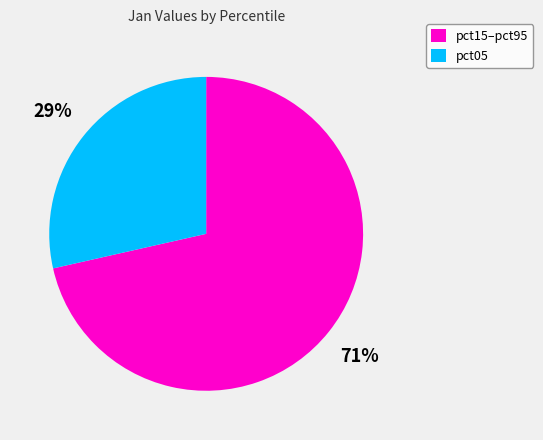

The pct15–pct95 slice represents 78% of the pie. True or false?

False